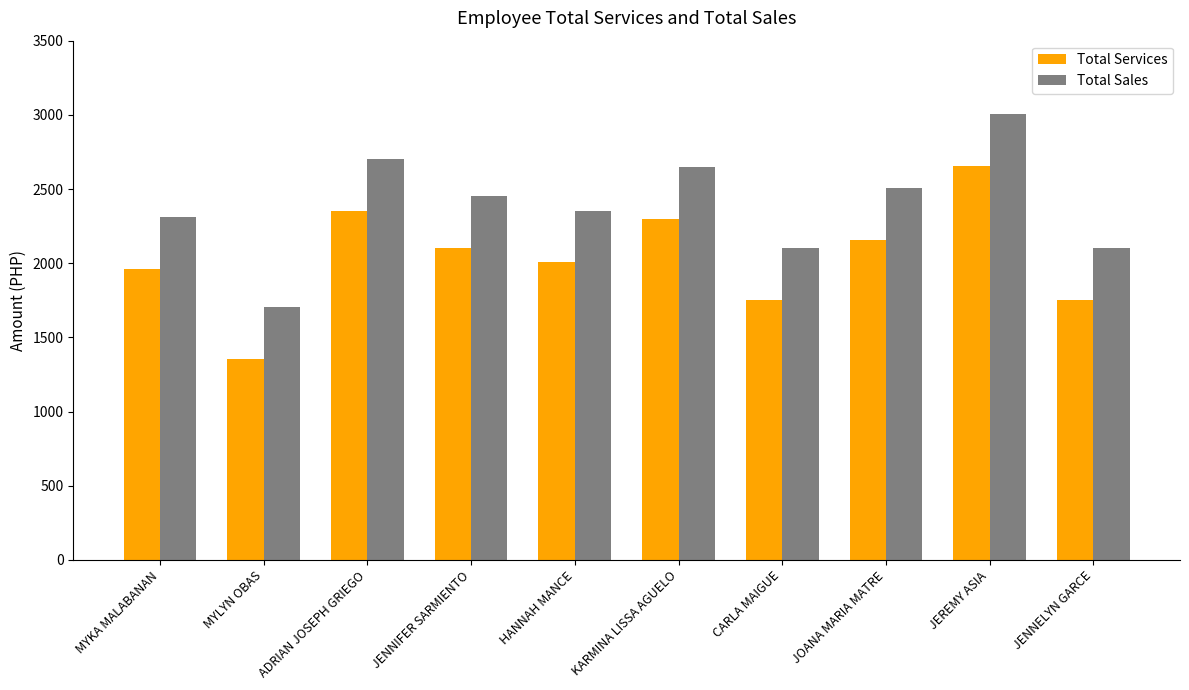

What is the spread (max minus min) of values at MYLYN OBAS?

350